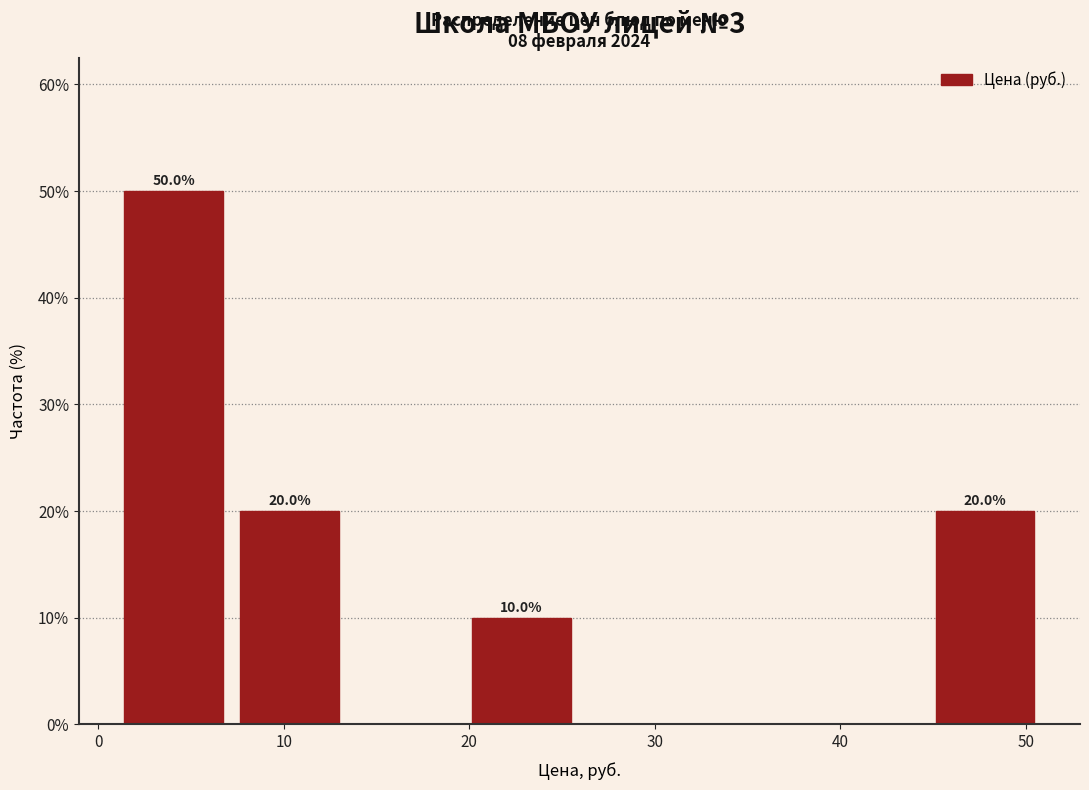

Over which range of the x-axis is the bar tallest?

1 to 8